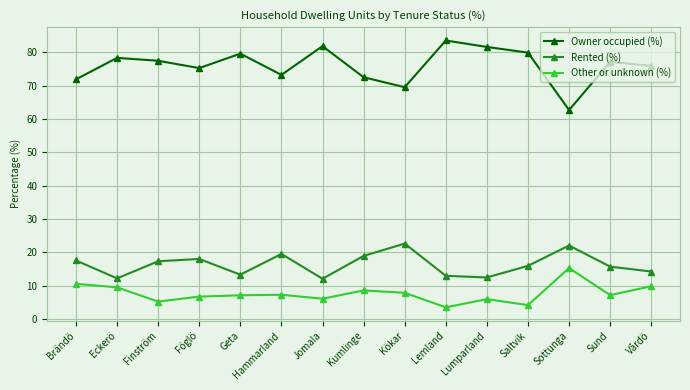

What are all the series names shown in the legend?

Owner occupied (%), Rented (%), Other or unknown (%)